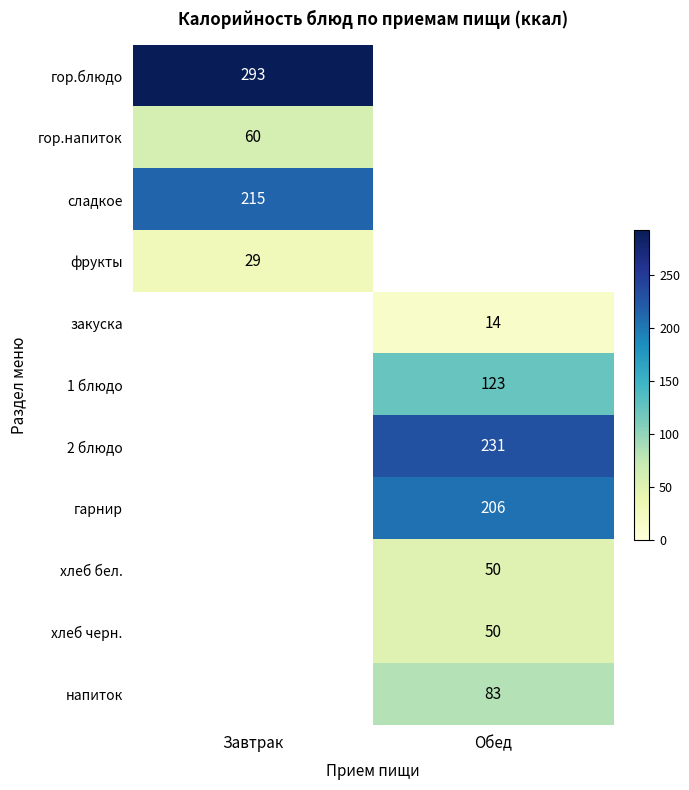

Is it true that напиток equals 124 at Обед?

False